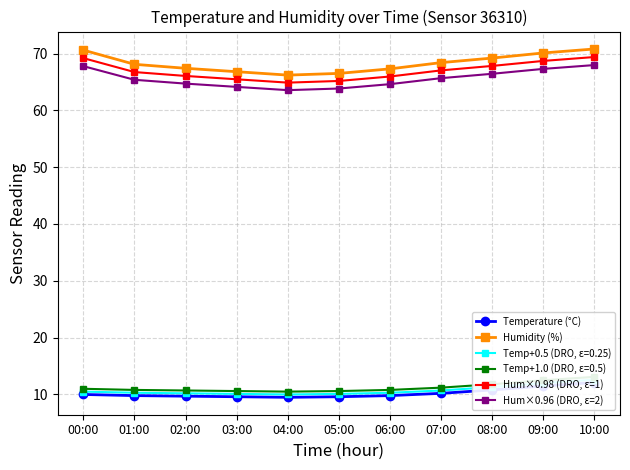

Rank the series by their maximum value, from highest to lowest.

Humidity (%), Hum×0.98 (DRO, ε=1), Hum×0.96 (DRO, ε=2), Temperature (°C)